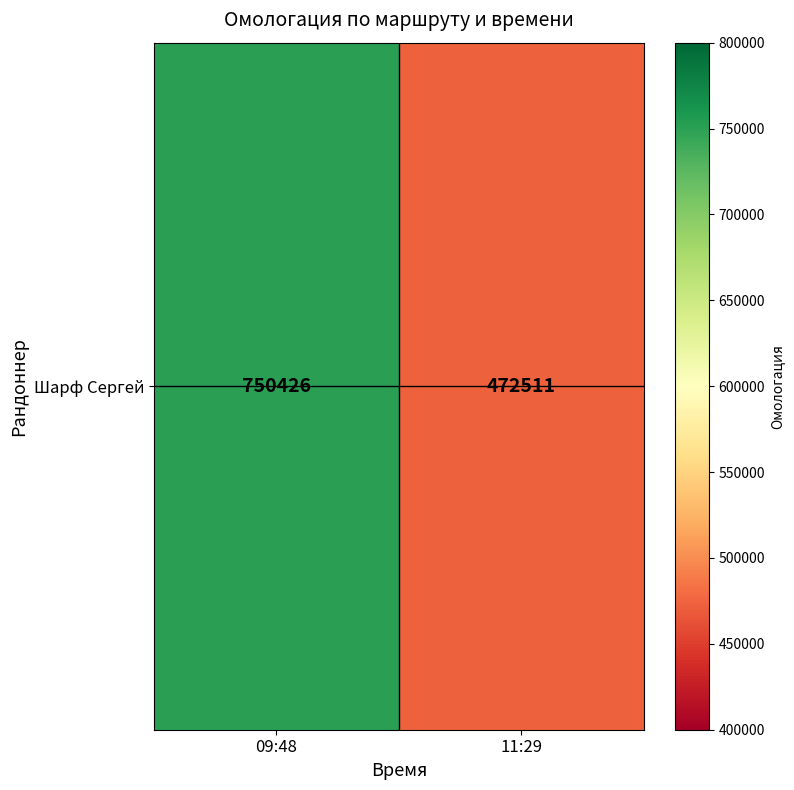

What is the smallest value displayed?

472511